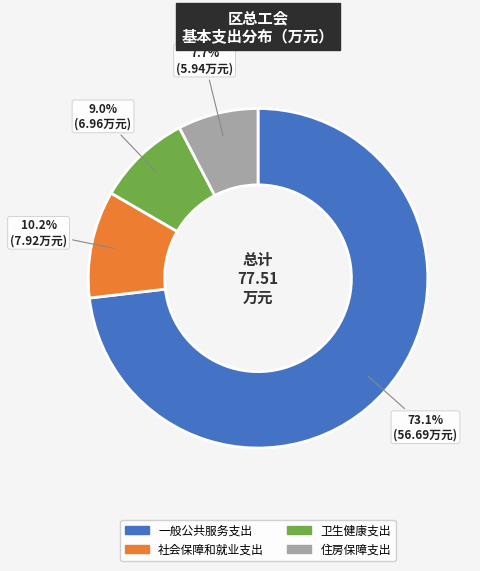

To the nearest percent, what is the combined percentage of 住房保障支出 and 社会保障和就业支出?

18%